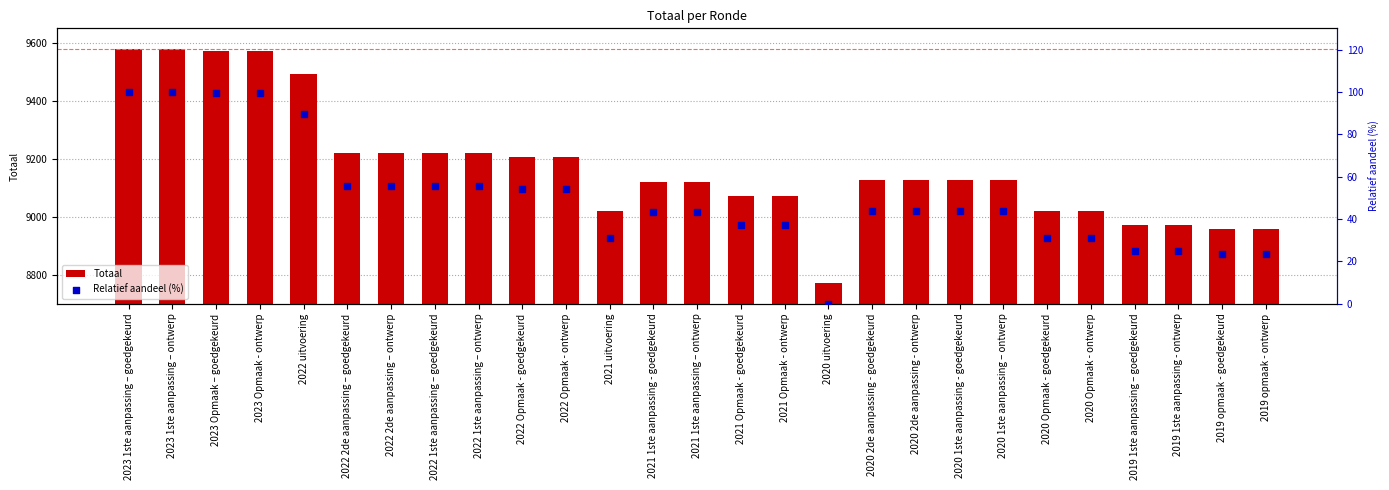

At which category is the sum across all series the highest?

2023 1ste aanpassing – goedgekeurd